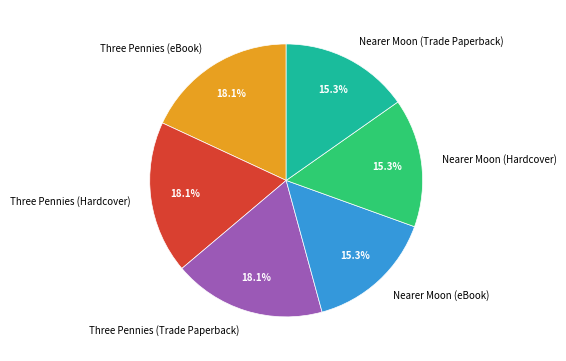

How much of the chart is everything except Nearer Moon (eBook)?

84.7%